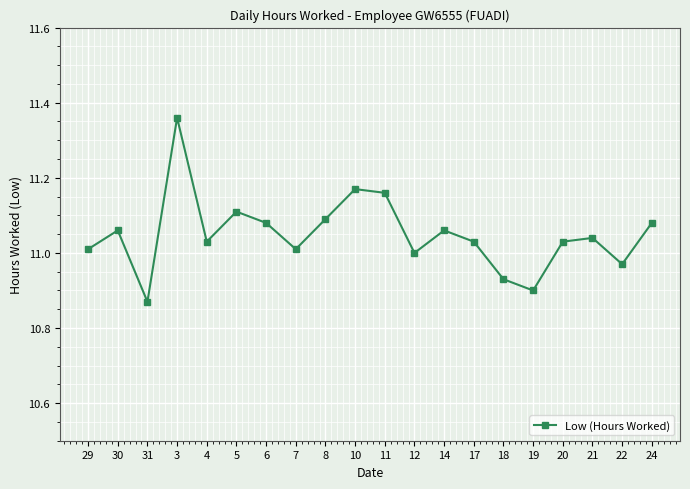

Which label corresponds to the smallest value in the chart?

31